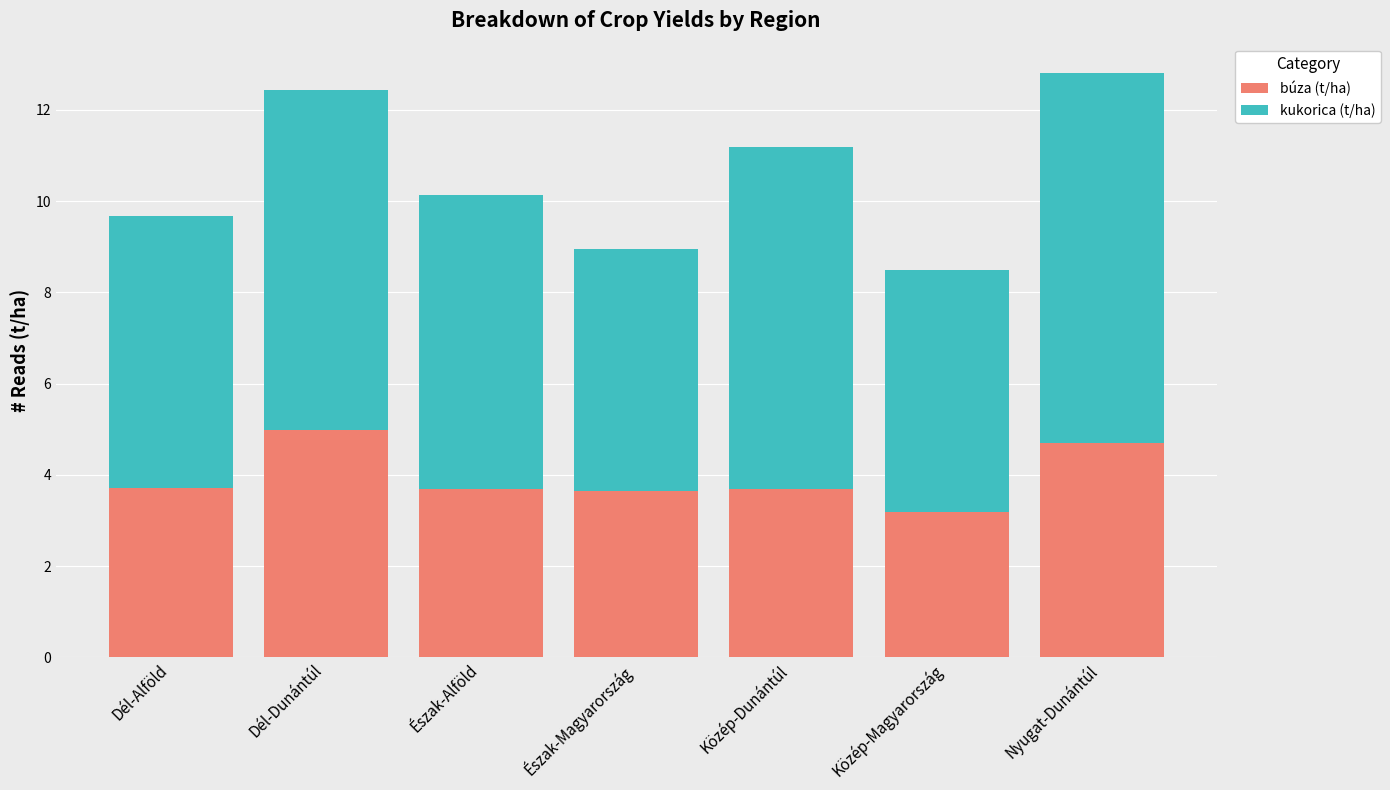

Are the bars horizontal?

No